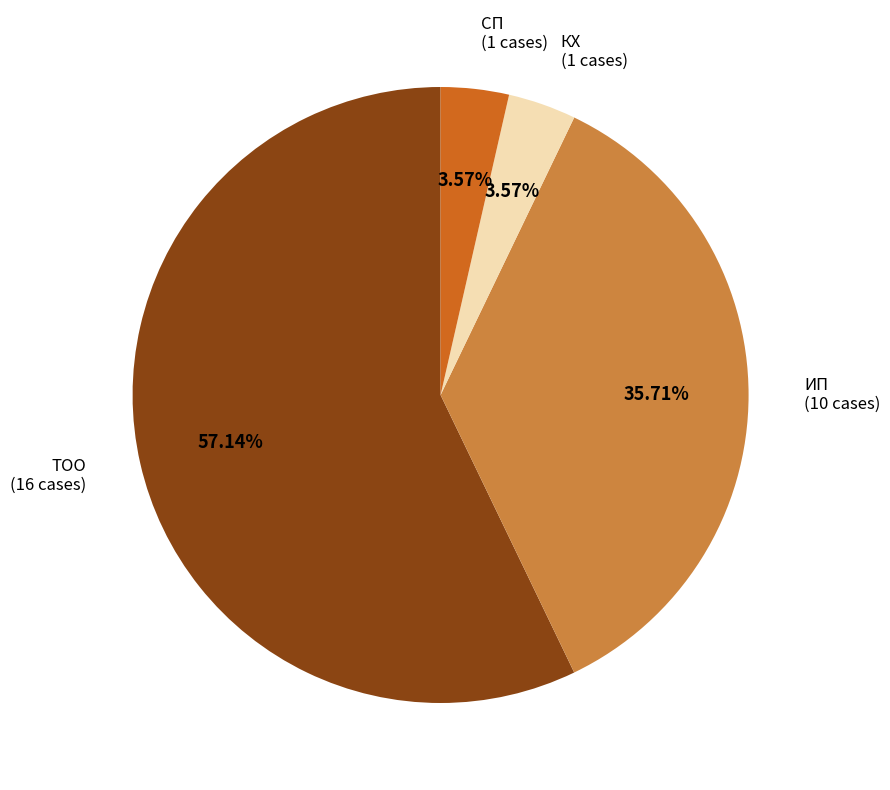

Does any single category account for the majority?

Yes